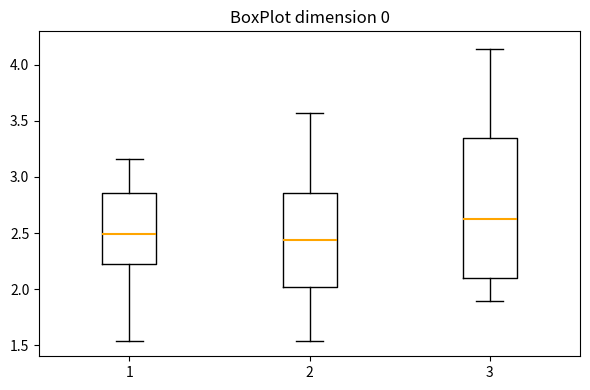

Reading left to right, read every box against the y-axis: the position of its median line, the range the box covers, and the ends of its whiskers. The values are not printed on the chart, so give them approximately, as read against the axis.

1: median 2.50, box 2.25 to 2.85, whiskers 1.55 to 3.15
2: median 2.45, box 2.00 to 2.85, whiskers 1.55 to 3.60
3: median 2.60, box 2.10 to 3.35, whiskers 1.90 to 4.15